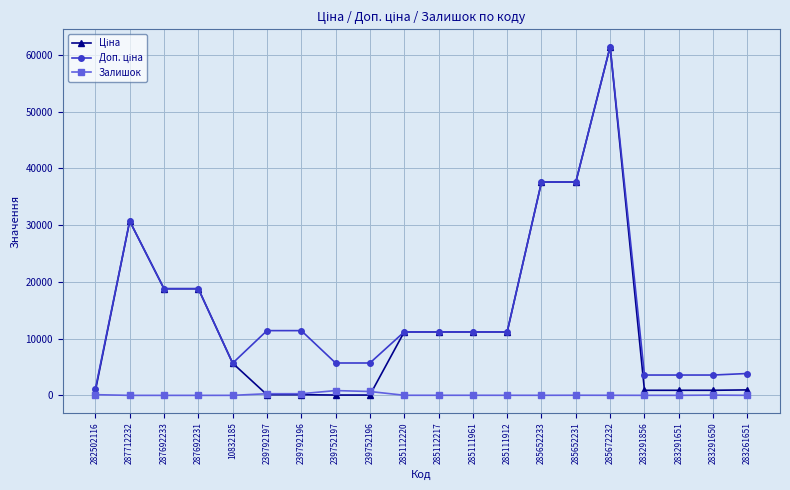

At which category is the sum across all series the highest?

285672232